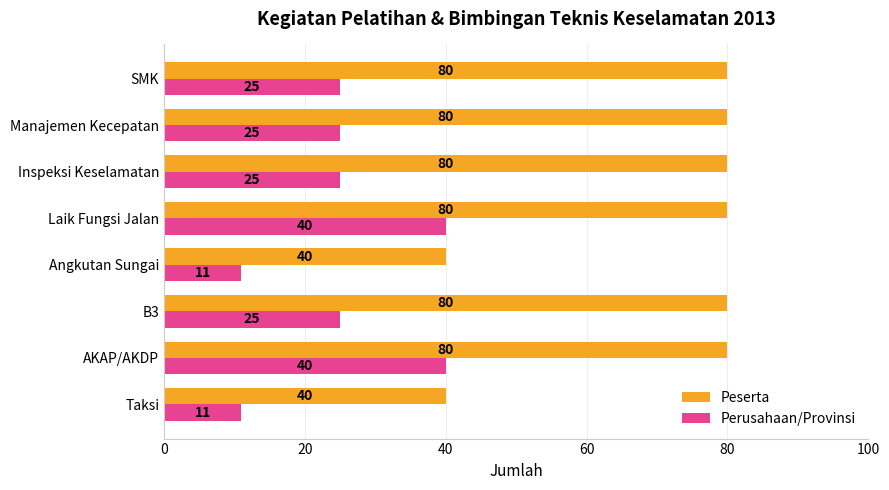

Is the value of Perusahaan/Provinsi at Laik Fungsi Jalan greater than the value of Peserta at B3?

No